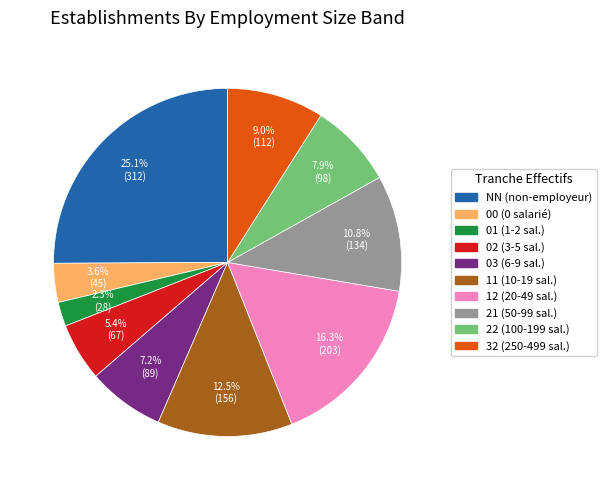

True or false: 03 accounts for 7% of the total.

True